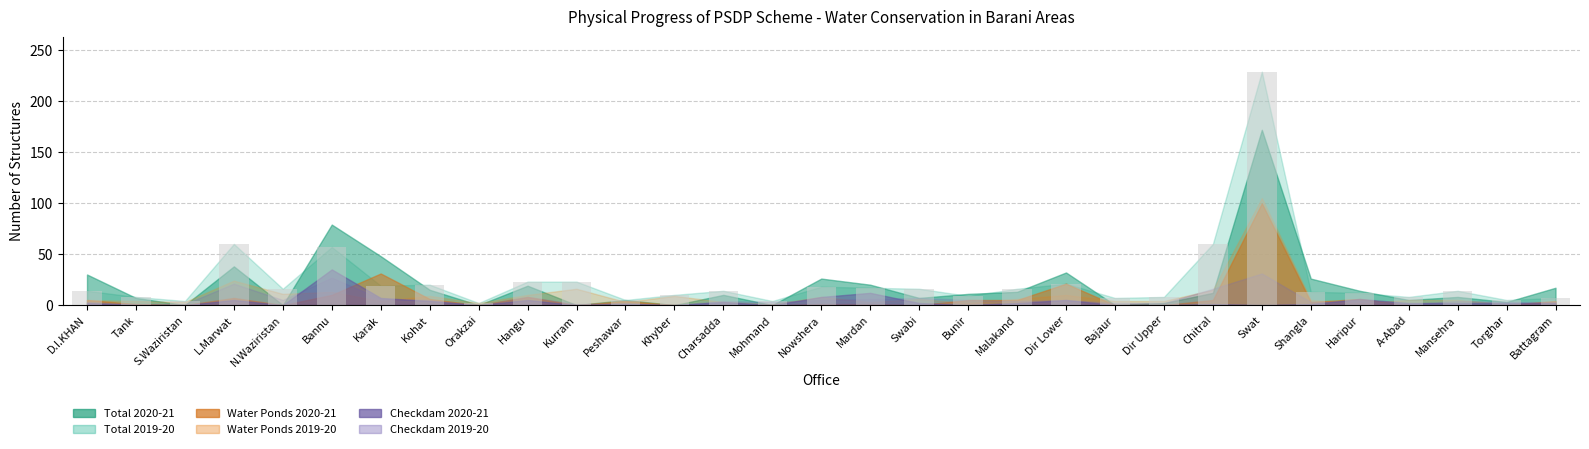

Approximately how many times larger is the value at D.I.KHAN compared to N.Waziristan?

0.9